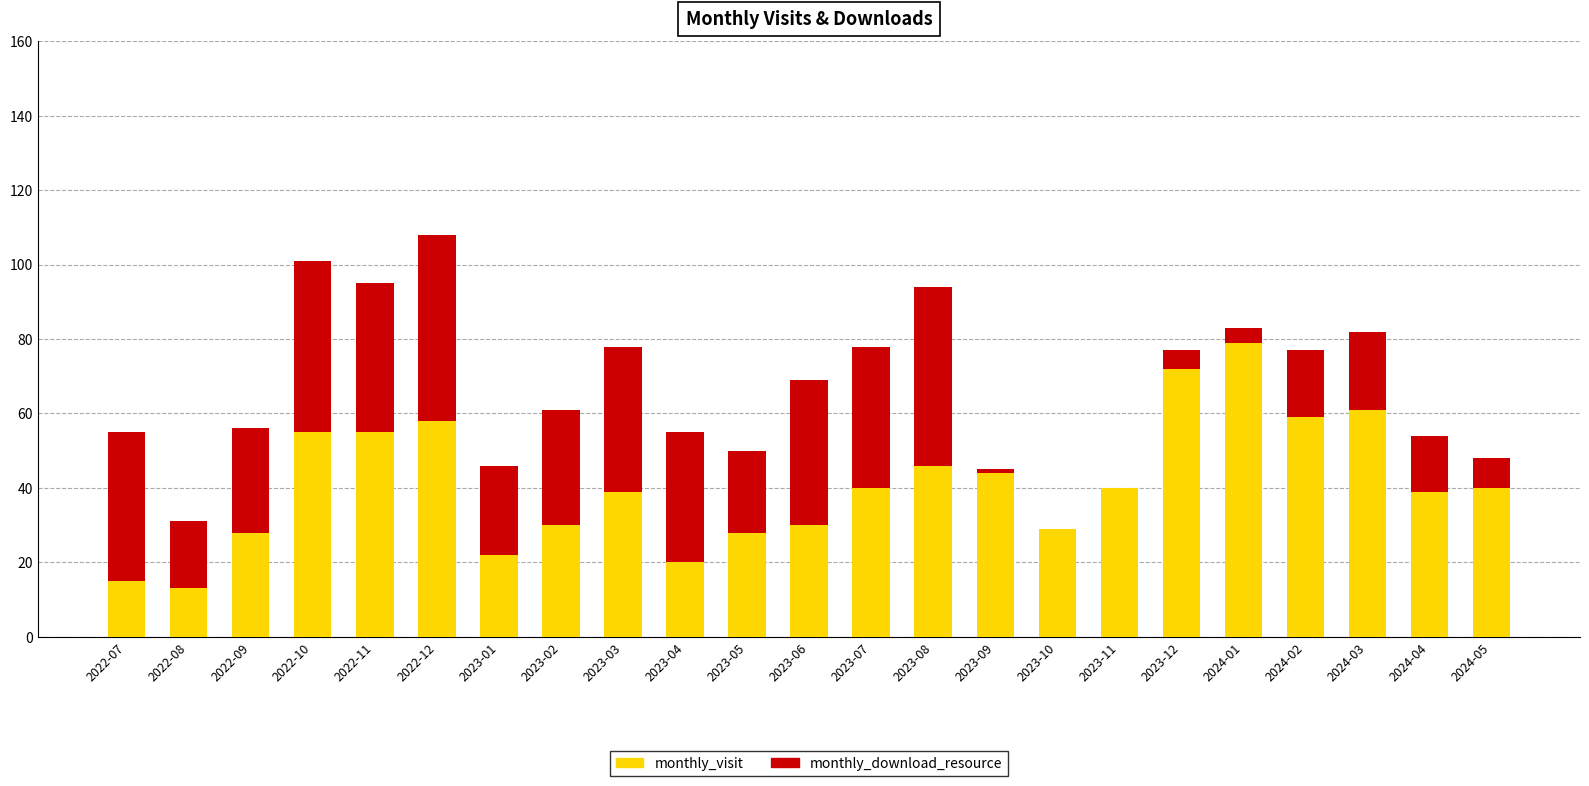

What is the sum of all monthly_visit values?

942